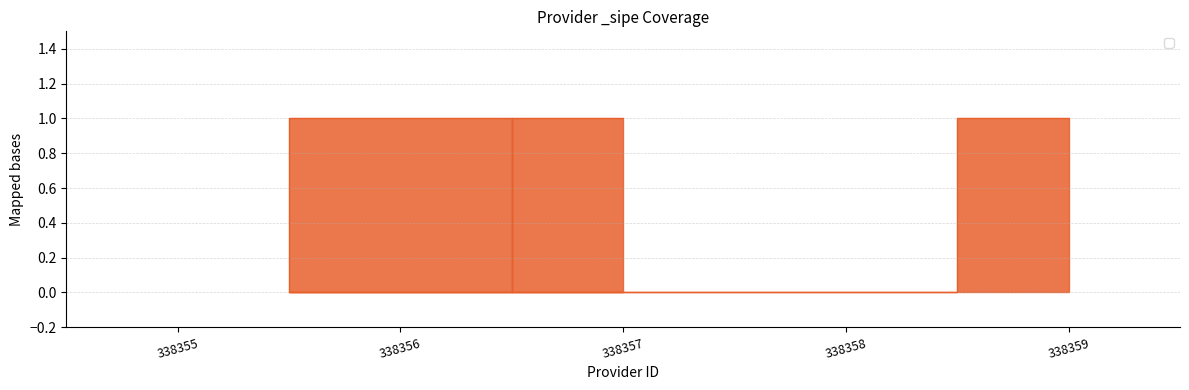

How many data points does each series have?

5